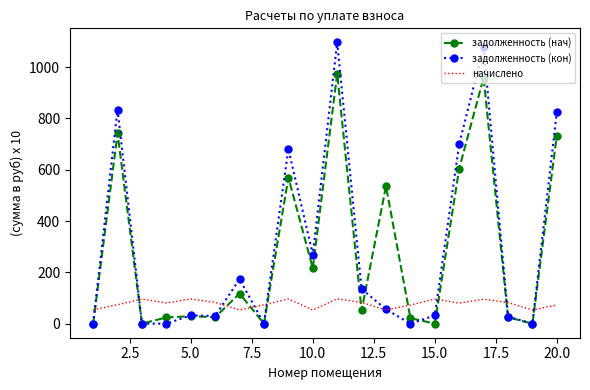

After their last crossing, which series has the higher values: начислено or задолженность (нач)?

задолженность (нач)